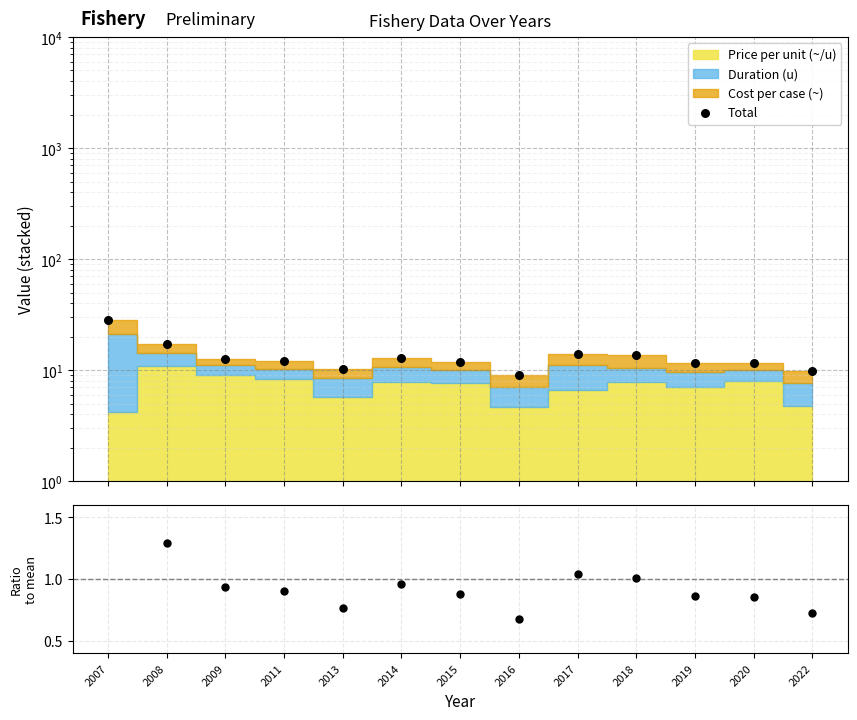

Which series contains the highest Y value?

Total